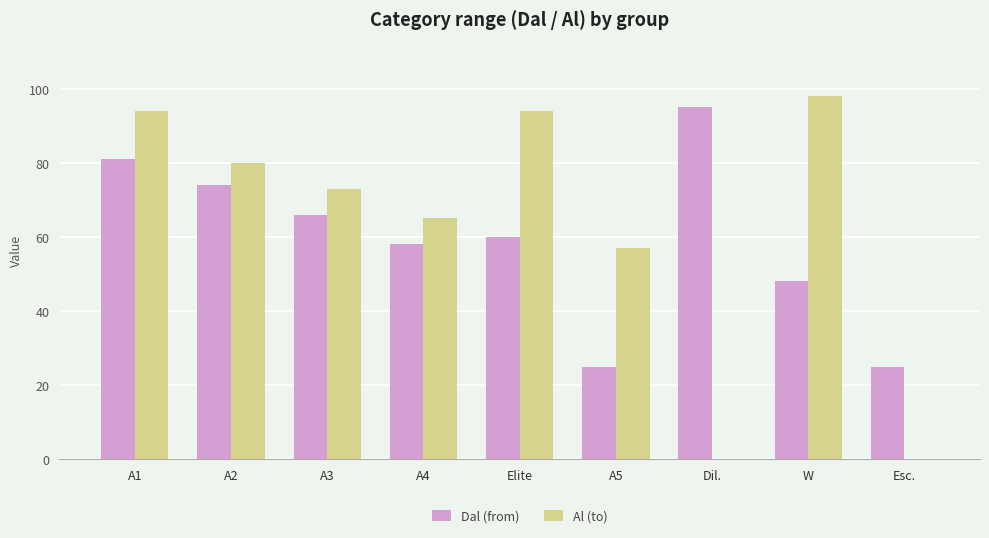

Is the value of Dal (from) at A2 greater than the value of Al (to) at Esc.?

Yes